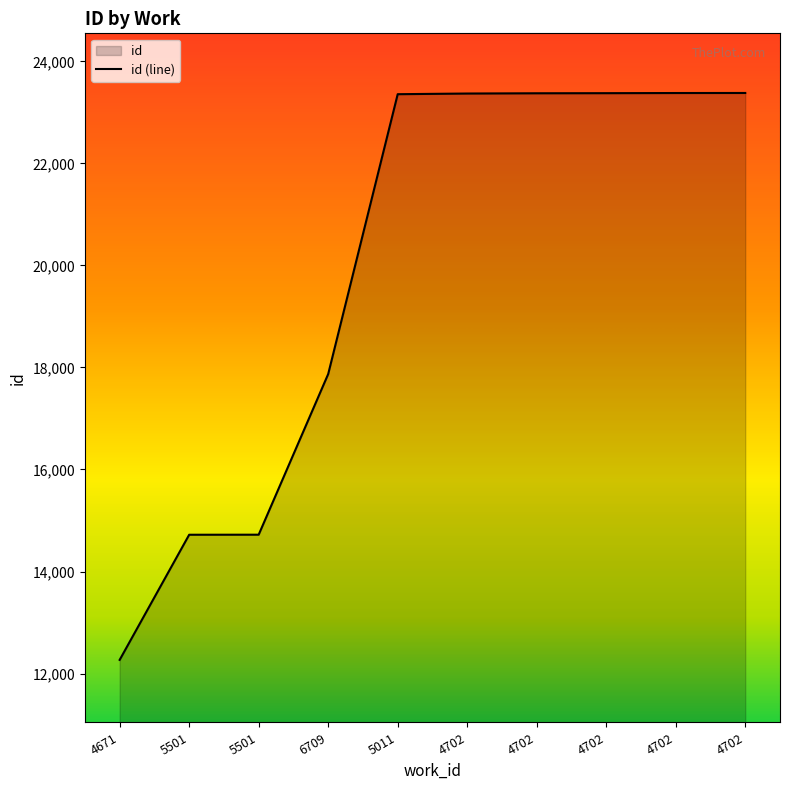

True or false: there are more than 0 points higher than both neighbors.

False